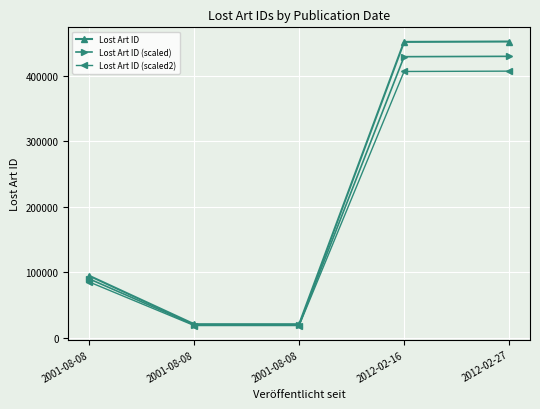

What are all the series names shown in the legend?

Lost Art ID, Lost Art ID (scaled), Lost Art ID (scaled2)